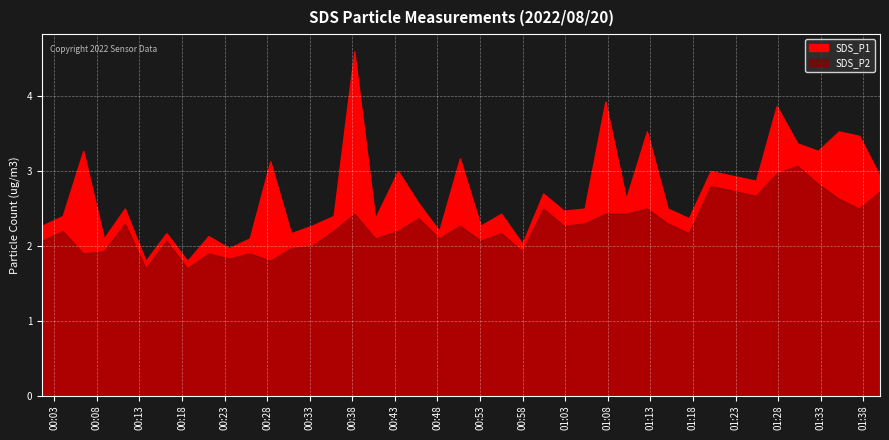

What is the spread (max minus min) of values at 2022/08/20 01:17:31?

0.2